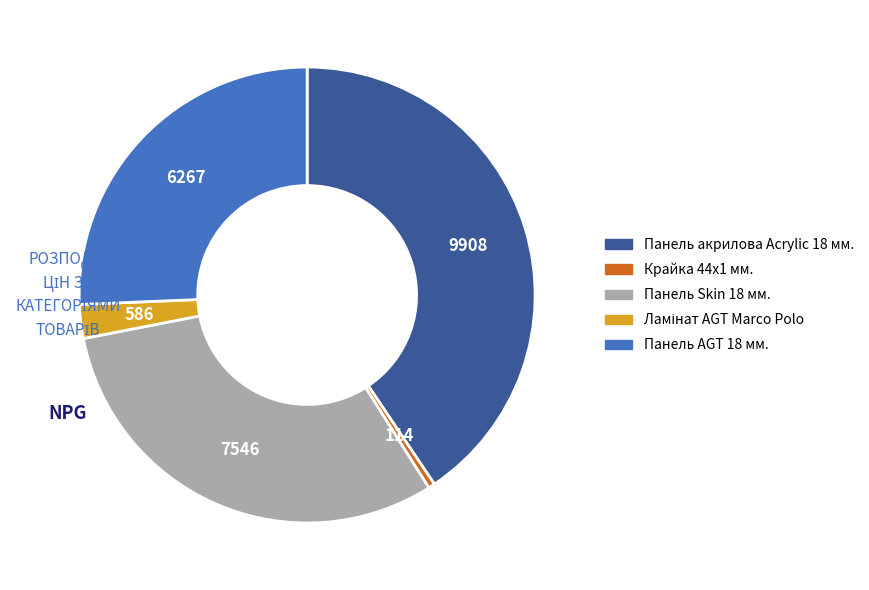

How many segments does this pie chart have?

5